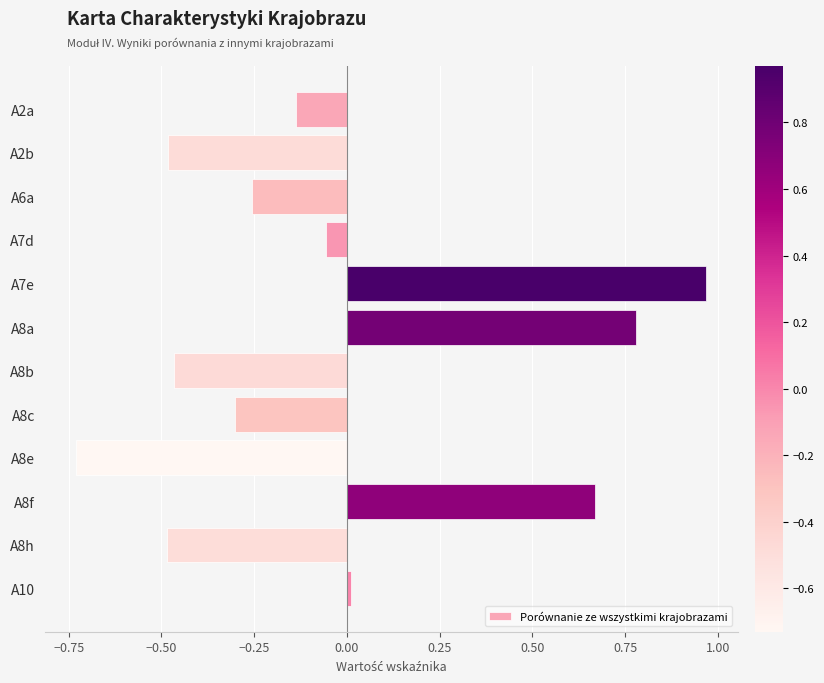

What position from the bottom is A2b?

11